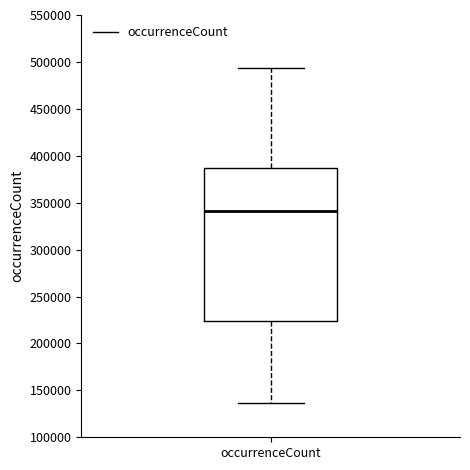

Read this box plot against the y-axis: the position of the median line, the range covered by the box, and the ends of both whiskers. The values are not printed on the chart, so give them approximately, as read against the axis.

median 340000, box 225000 to 385000, whiskers 135000 to 495000